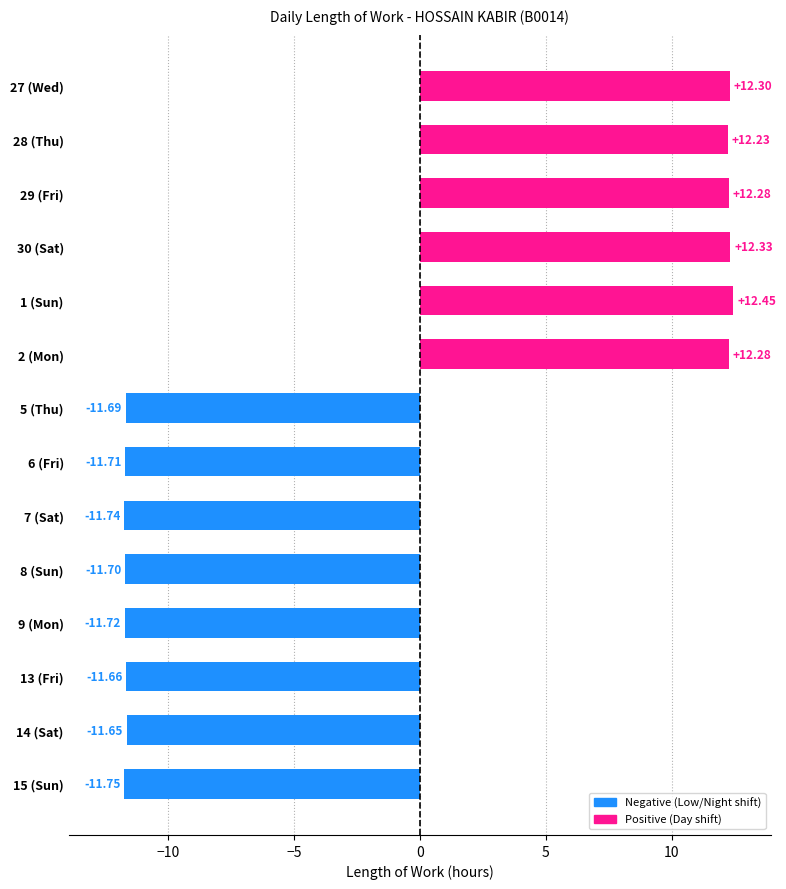

What is the difference between the second highest and second lowest values?

24.1